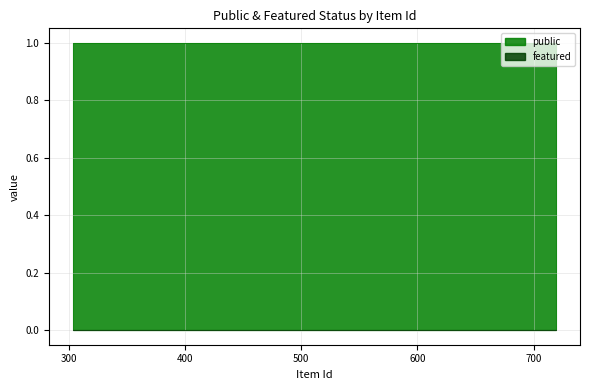

Rank the series by their average value, from highest to lowest.

public, featured